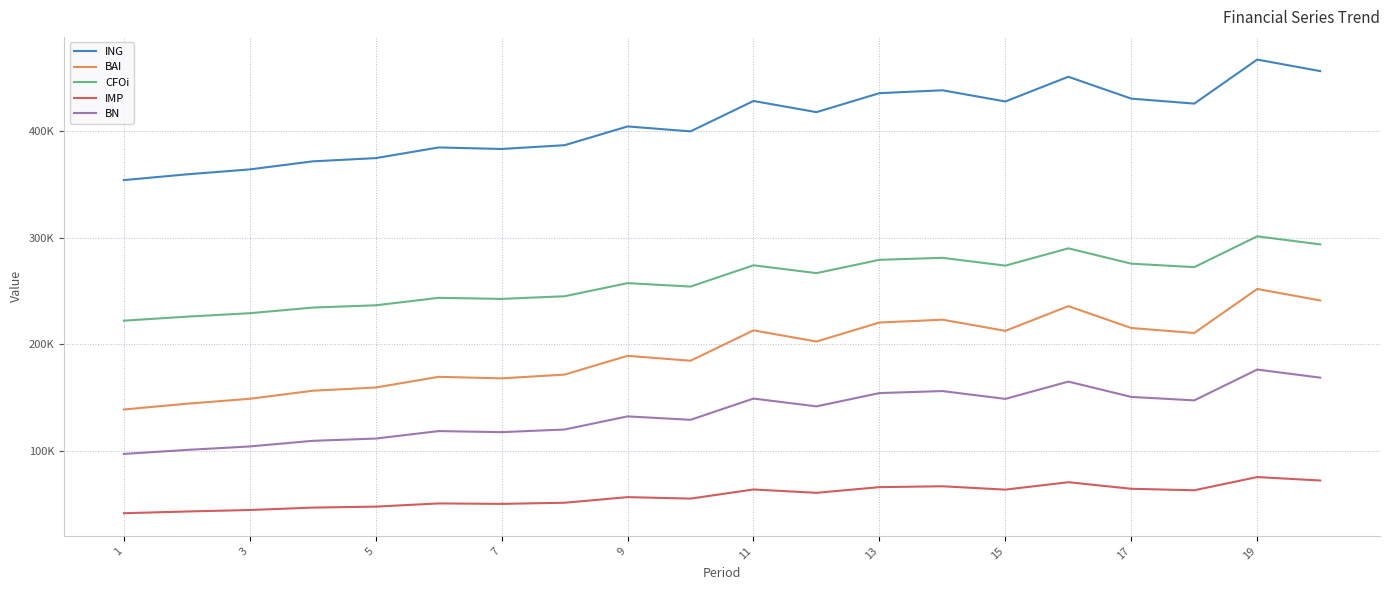

True or false: ING and BN intersect in this chart.

False